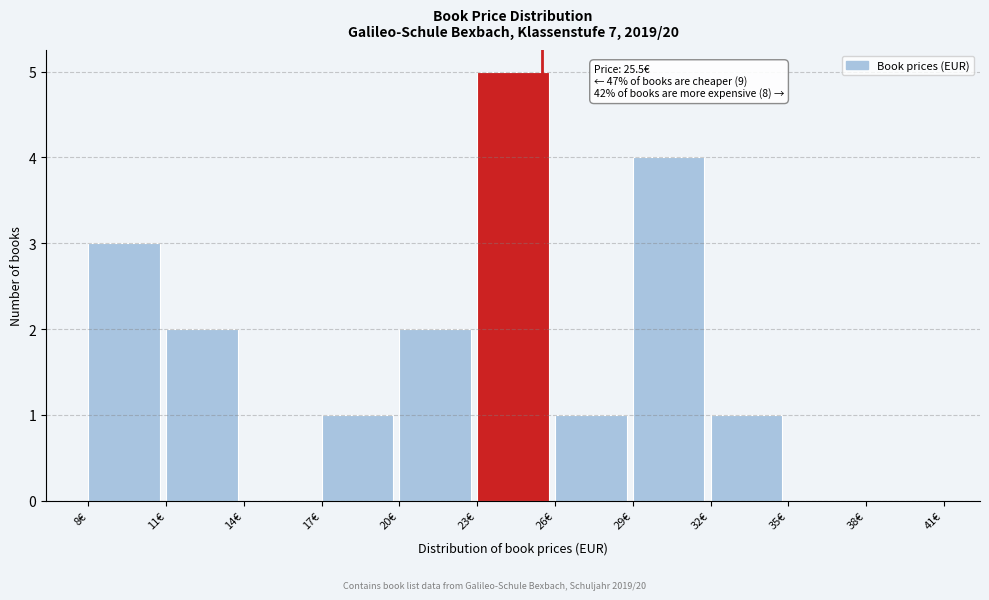

Which range on the x-axis has the tallest bar?

23 to 26